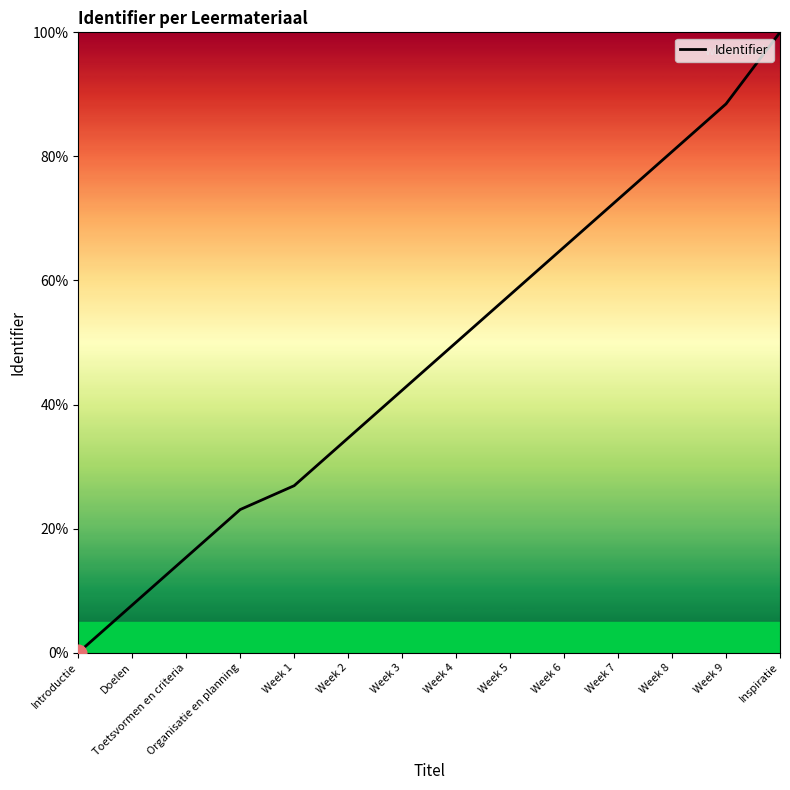

What position from the left is Week 8?

12